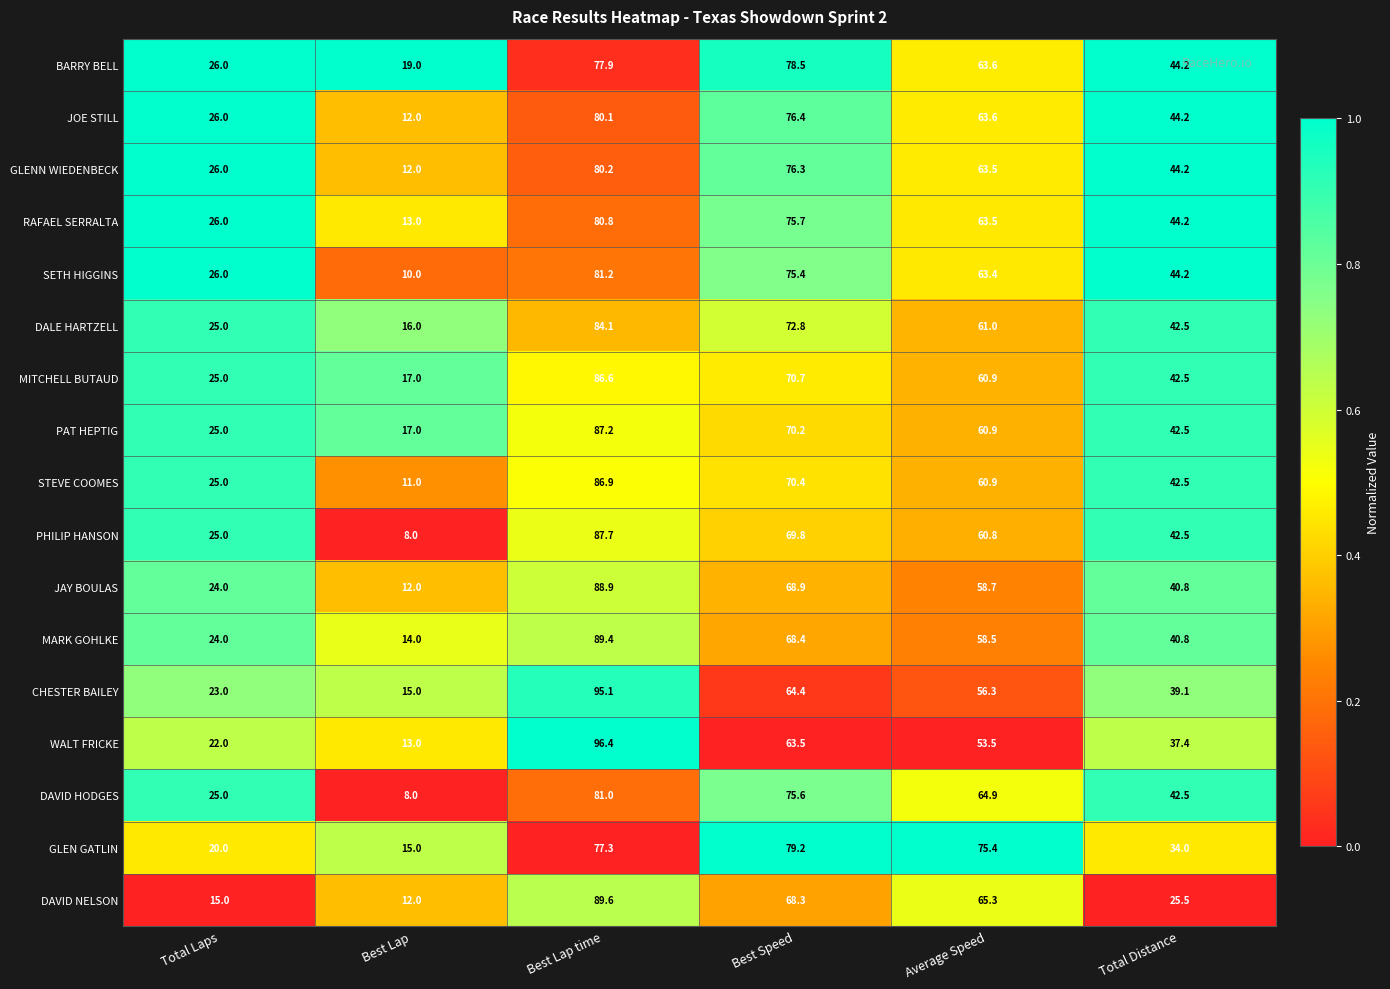

Which series has the largest total across all categories?

BARRY BELL